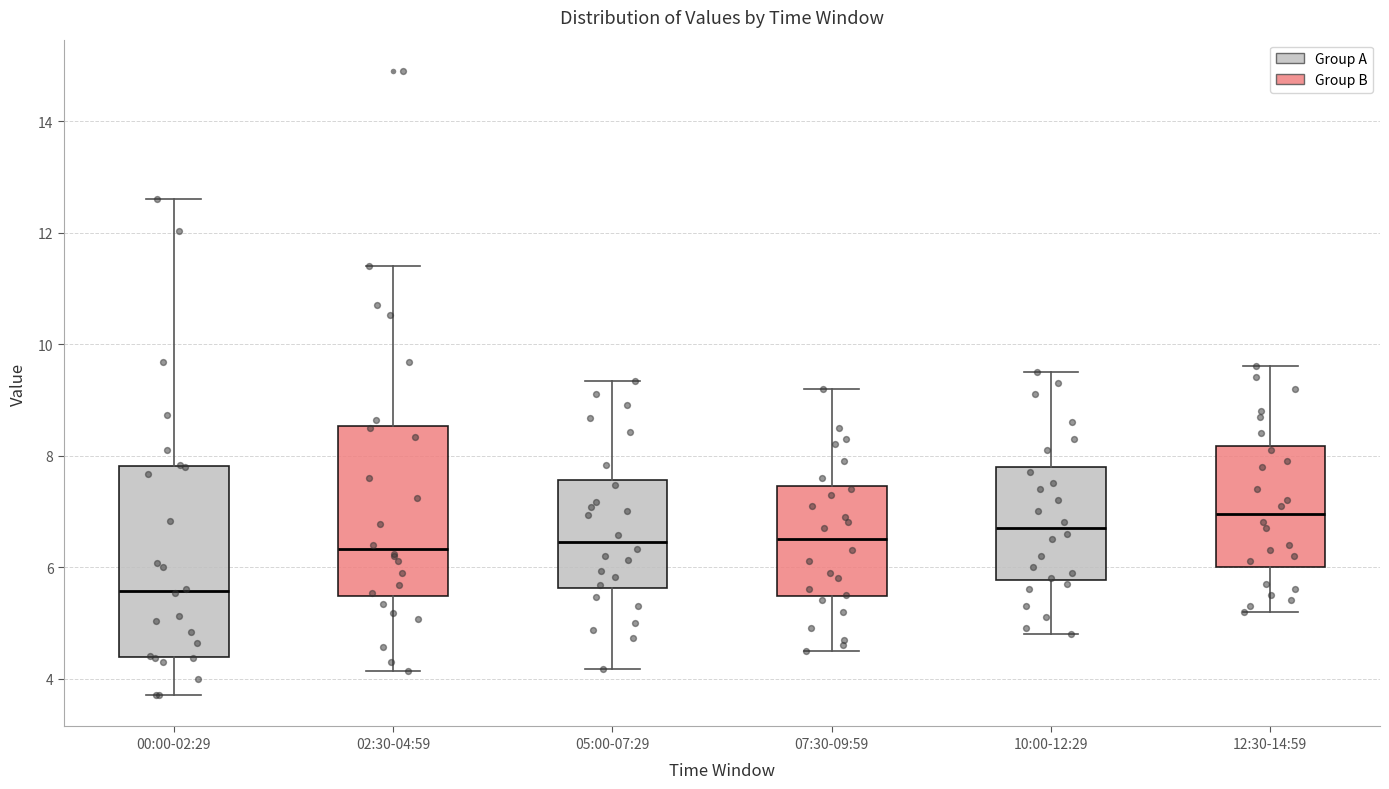

Where does the upper whisker of the box for 02:30-04:59 end on the y-axis? The values are not printed on the chart, so give them approximately, as read against the axis.

11.4